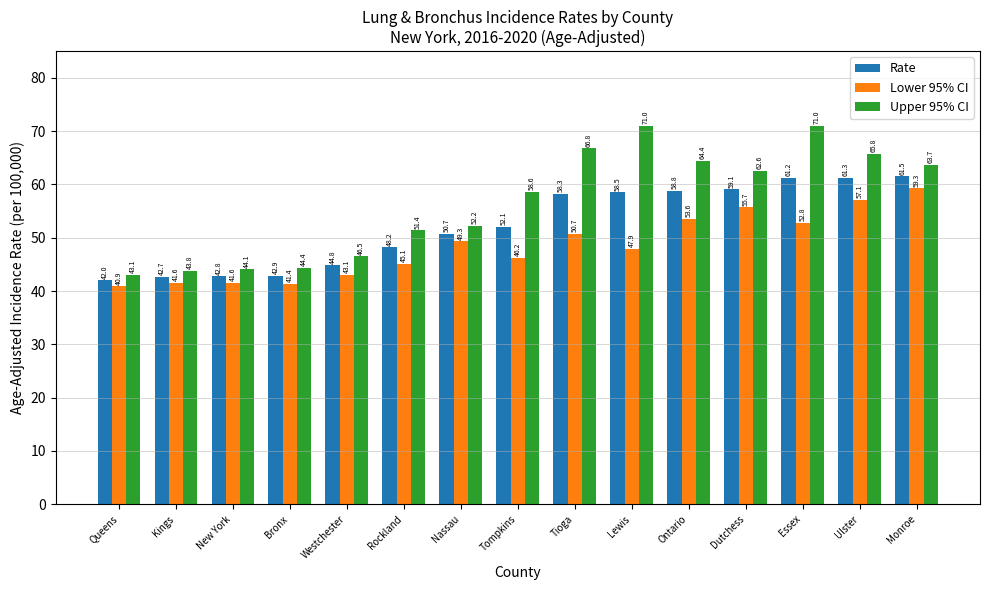

Rank the series at Queens from lowest to highest value.

Lower 95% CI, Rate, Upper 95% CI